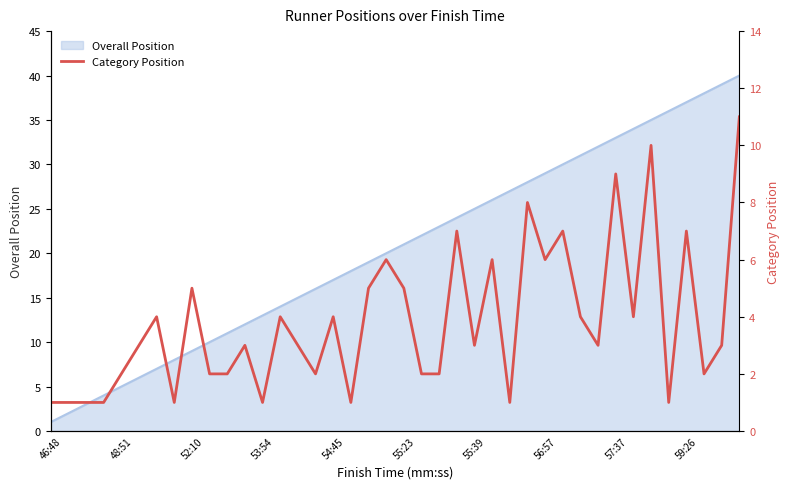

Does the chart have visible grid lines?

No